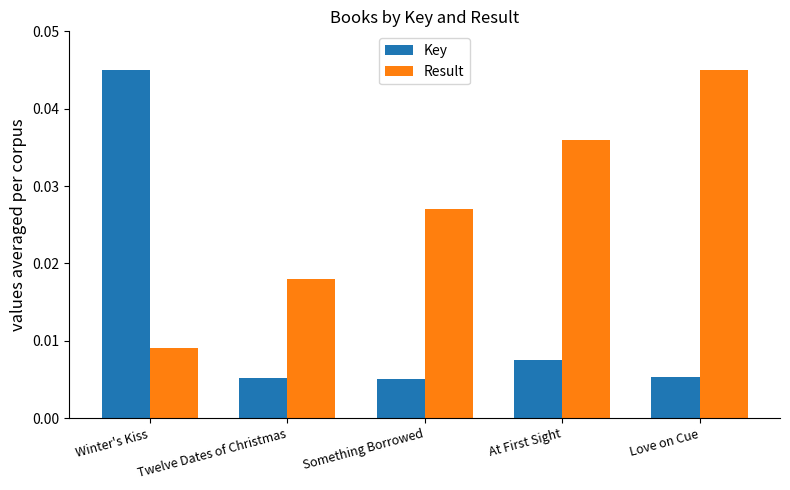

Does the chart contain stacked bars?

No